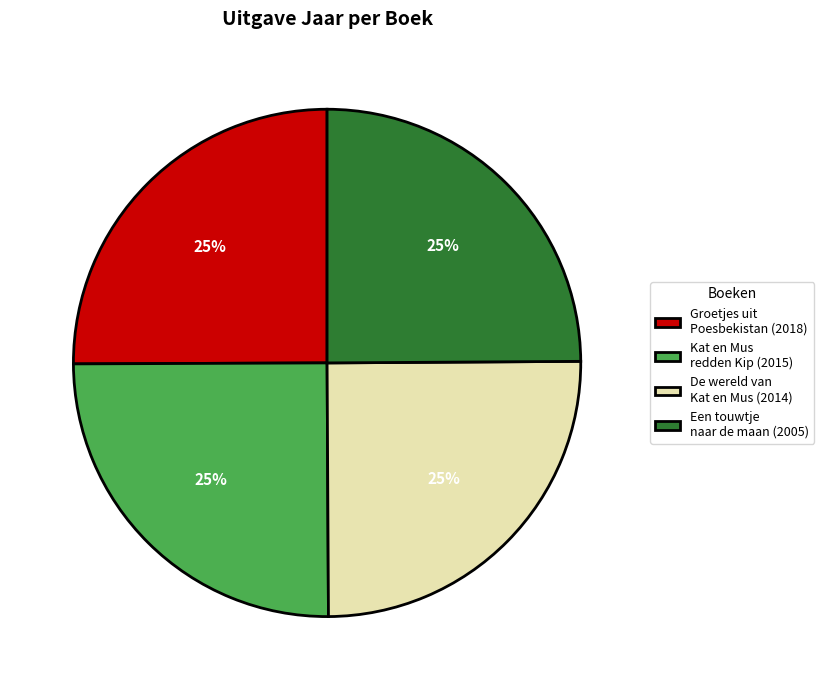

Approximately how many times larger is the value at Groetjes uit Poesbekistan (2018) compared to Kat en Mus redden Kip (2015)?

1.0